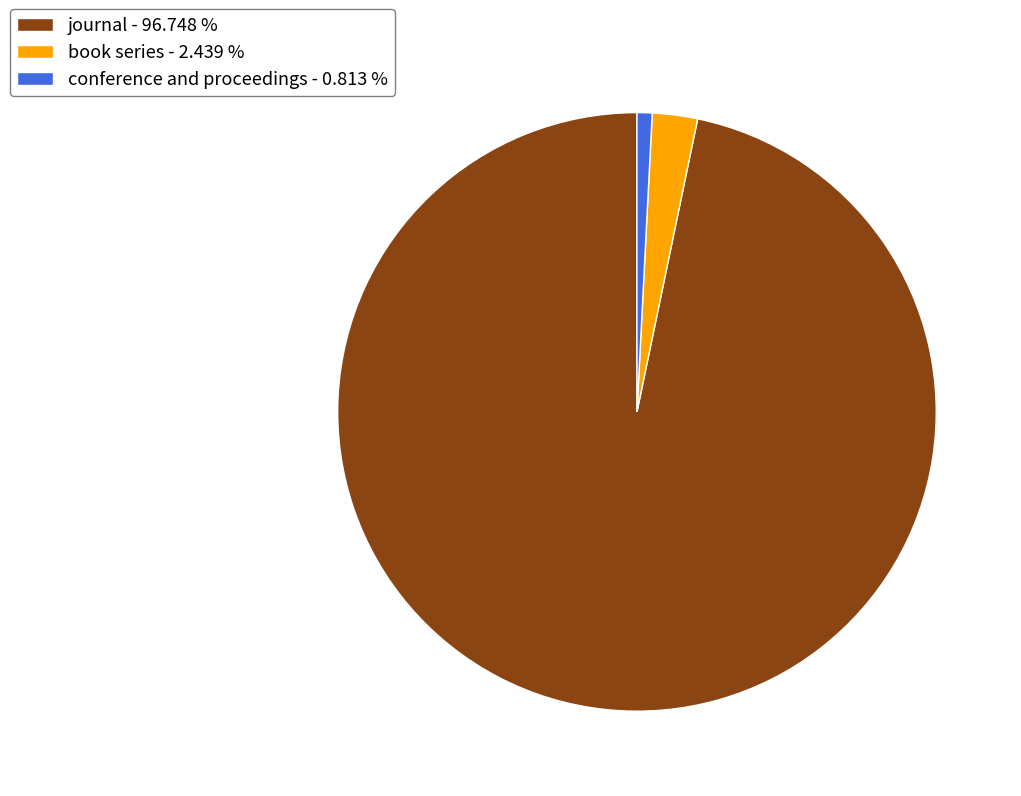

Between conference and proceedings and book series, which is larger?

book series